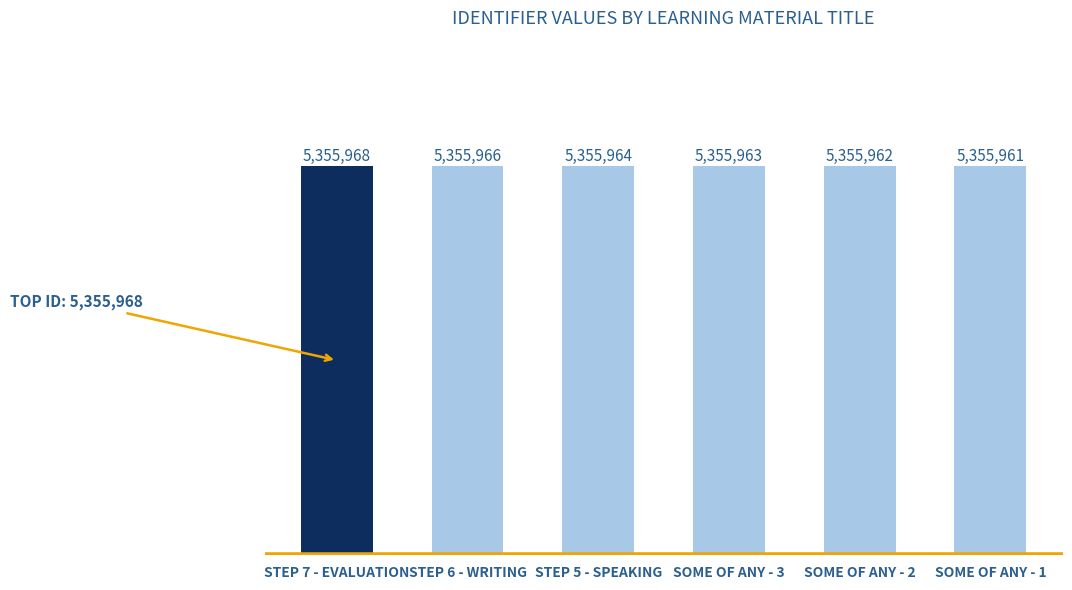

Rank the categories by value from highest to lowest.

STEP 7 - EVALUATION, STEP 6 - WRITING, STEP 5 - SPEAKING, SOME OF ANY - 3, SOME OF ANY - 2, SOME OF ANY - 1